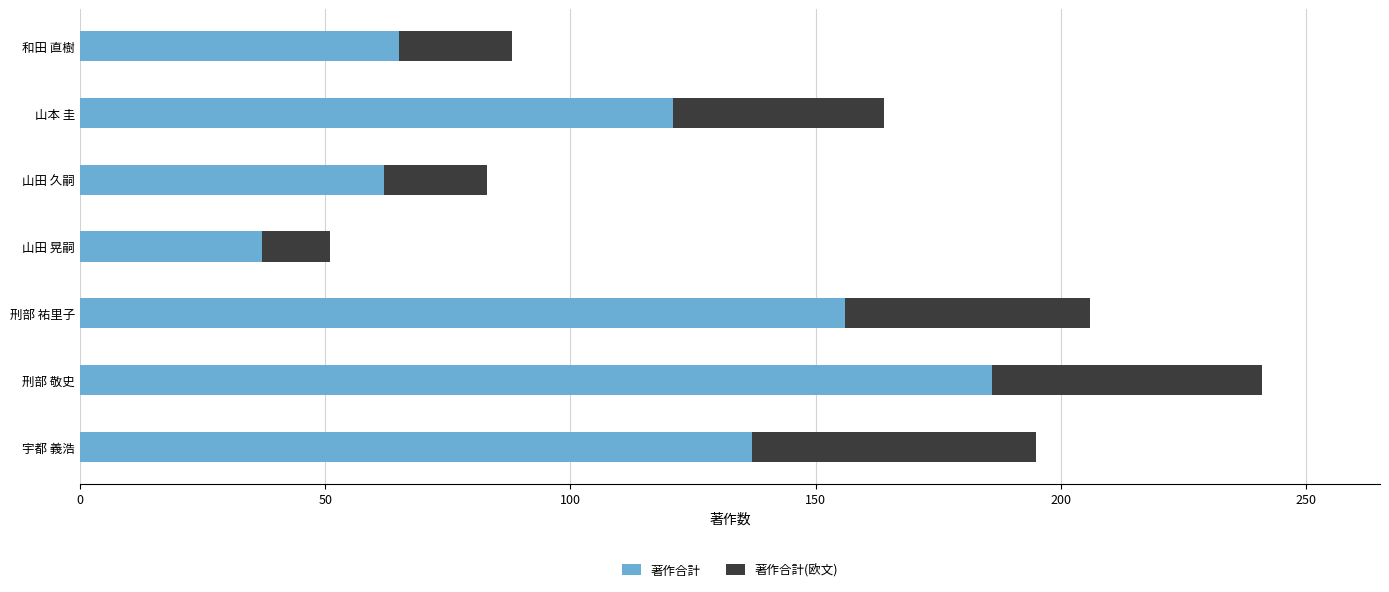

What are all the series names shown in the legend?

著作合計, 著作合計(欧文)